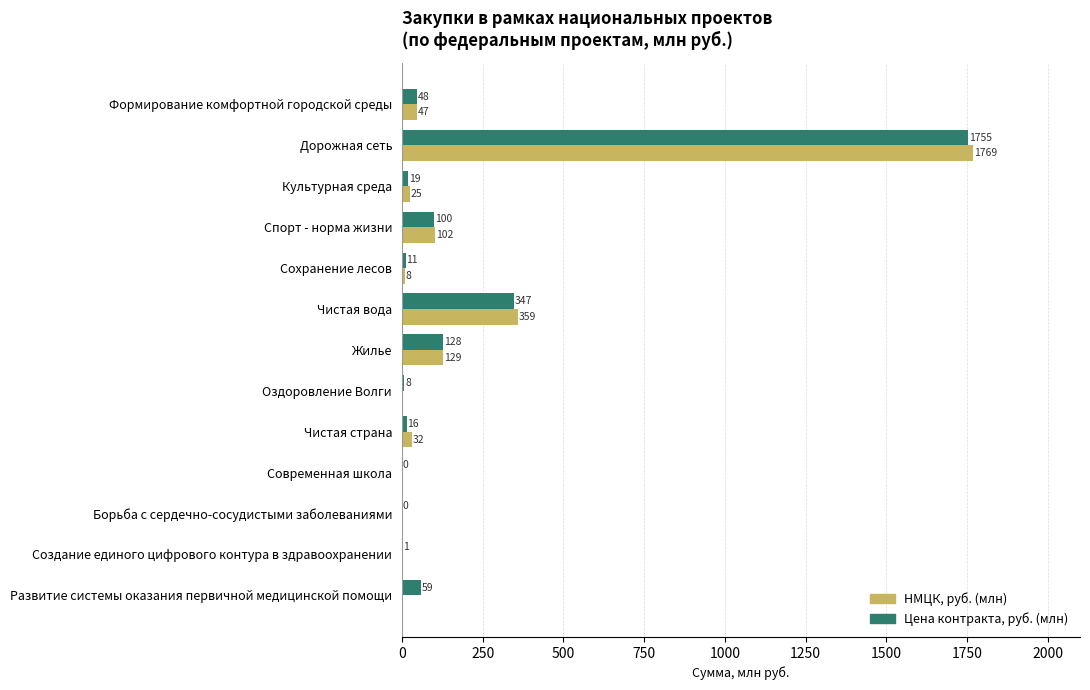

True or false: НМЦК, руб. (млн) has a value of 0.0 at Создание единого цифрового контура в здравоохранении.

True